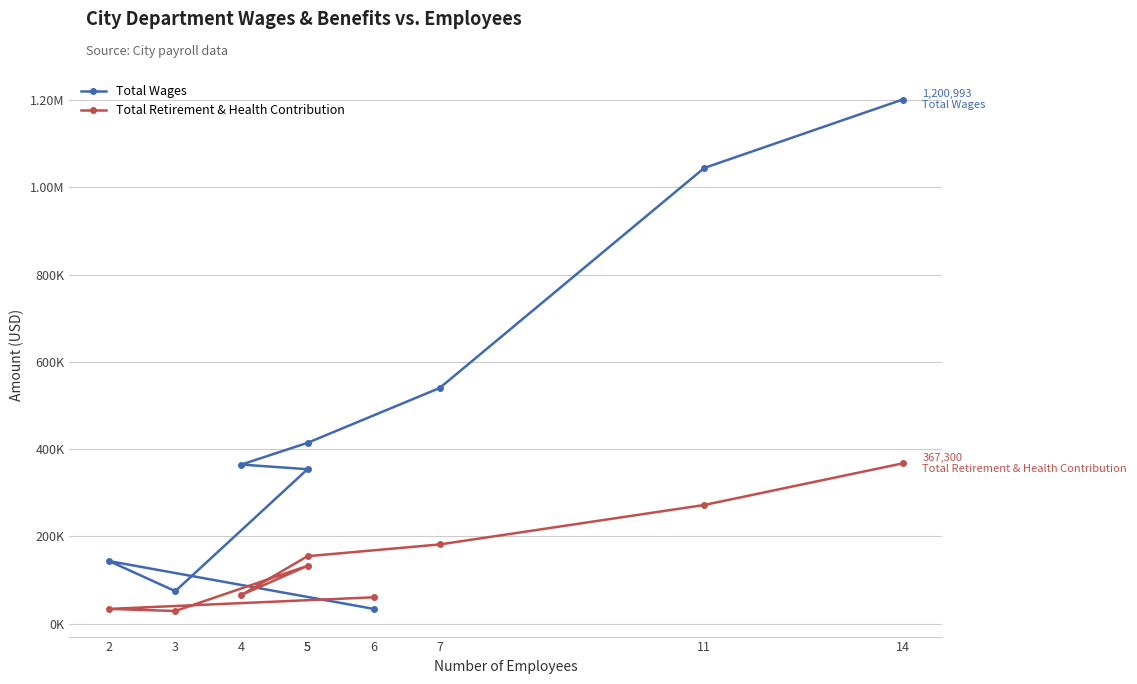

Where is the first local maximum for Total Wages?

2